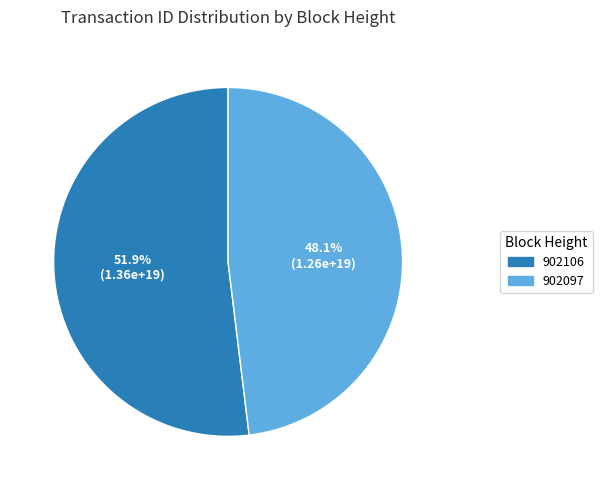

Approximately how many times larger is the value at 902106 compared to 902097?

1.1